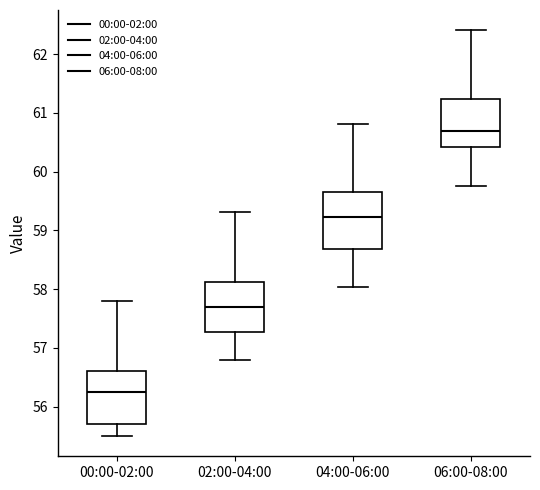

Where is the lower edge of the box for 04:00-06:00 on the y-axis? The values are not printed on the chart, so give them approximately, as read against the axis.

58.7